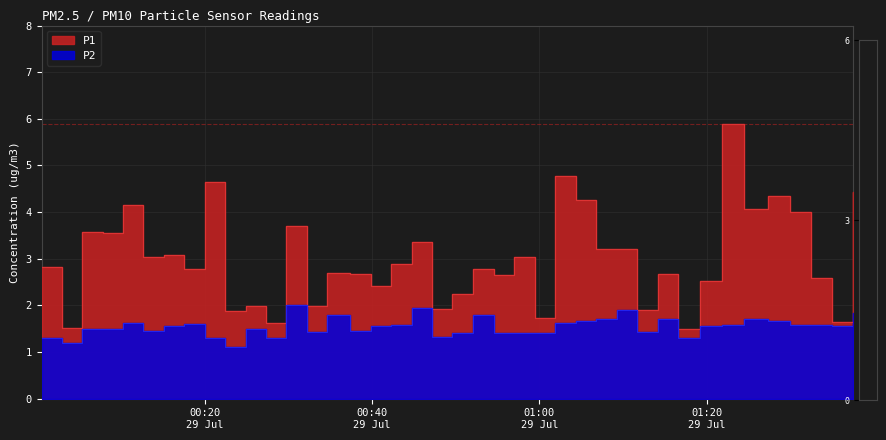

True or false: P1 and P2 cross at least once.

False